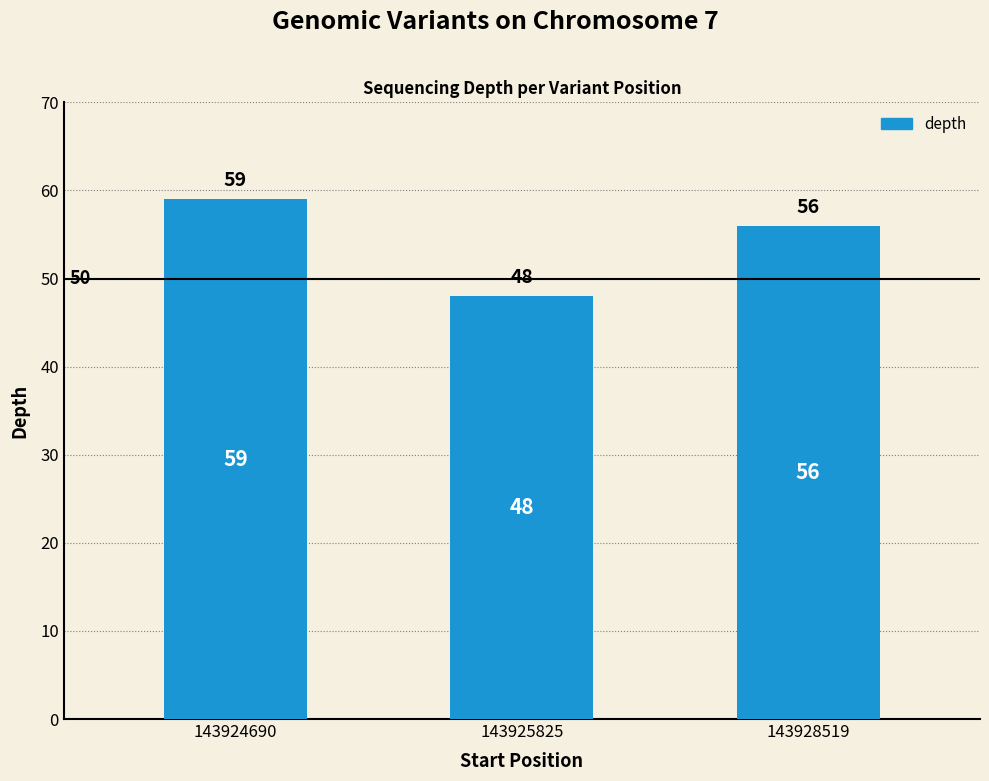

Where is the data nearest to the value 53?

143928519